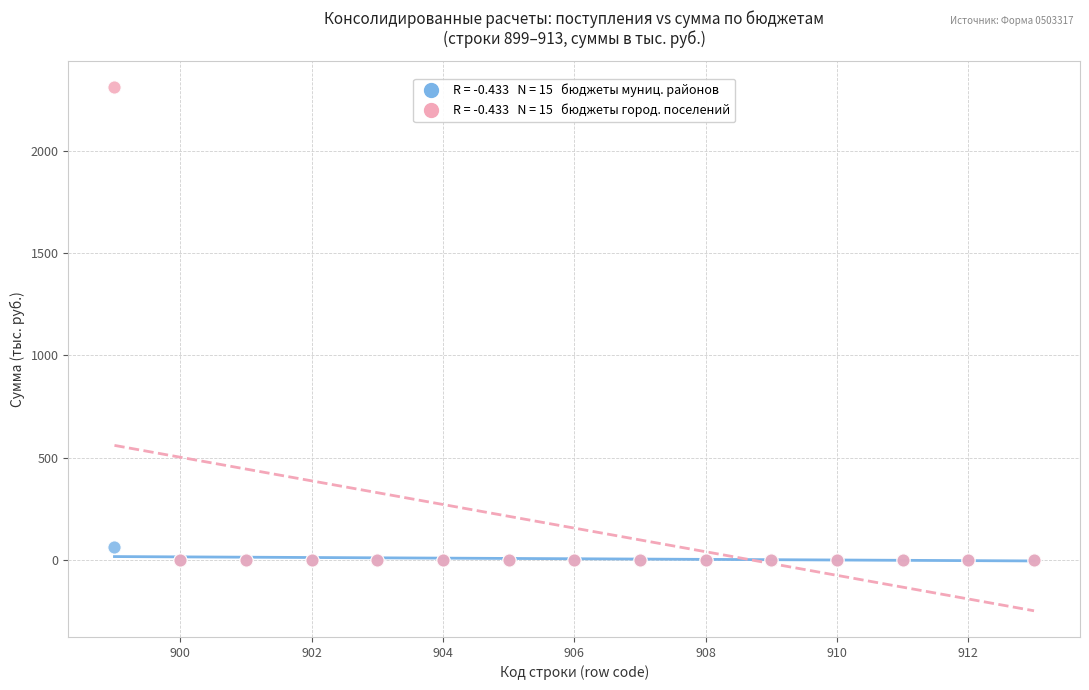

Across all series, what Y value is closest to 1157?

61.2